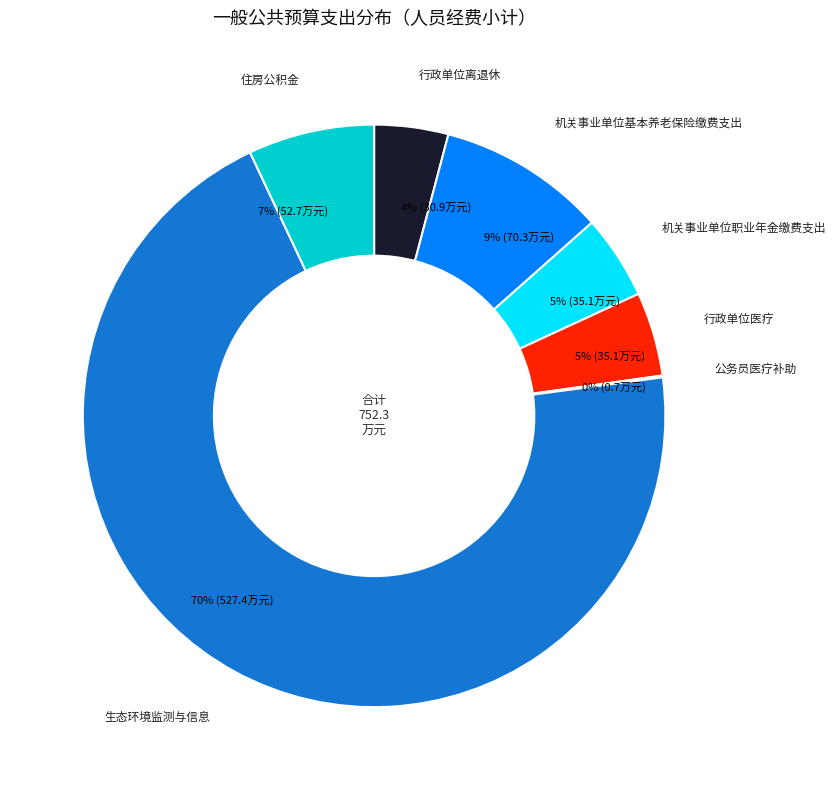

True or false: 行政单位医疗 accounts for 13% of the total.

False